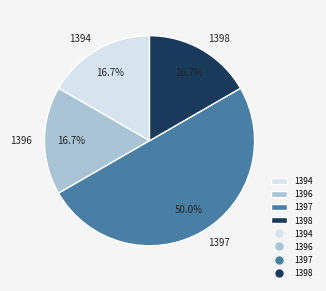

What percentage is the 1396 slice, to the nearest percent?

17%